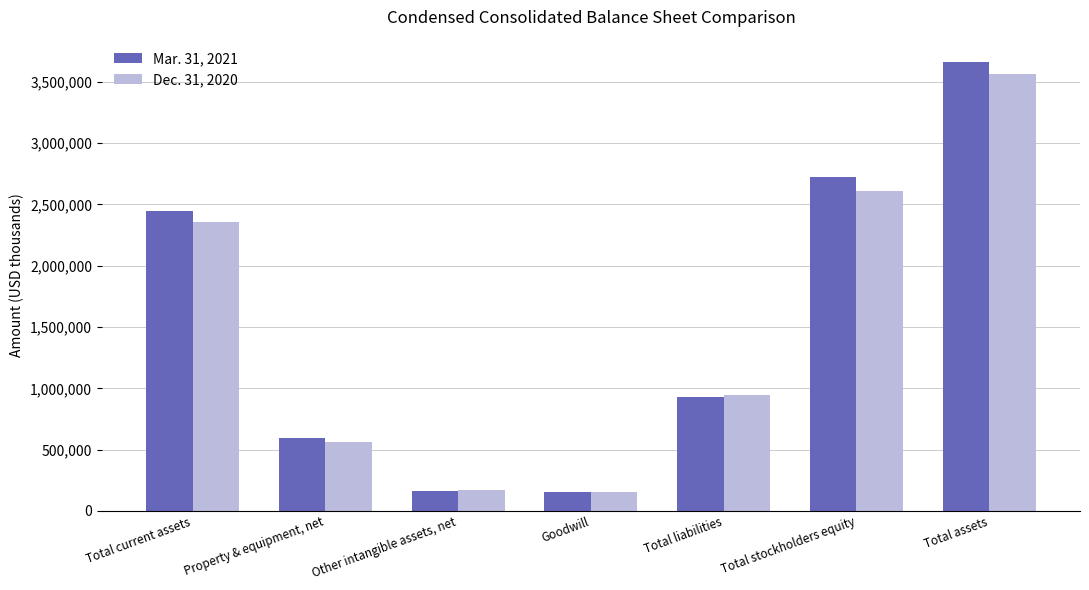

The Mar. 31, 2021 series shows 933592 at Total liabilities. True or false?

True